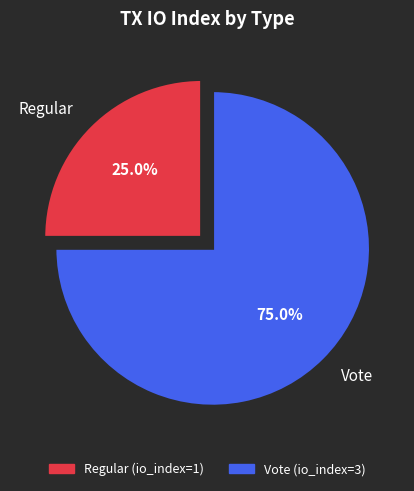

Combined, what portion of the pie is Regular and Vote?

100.0%